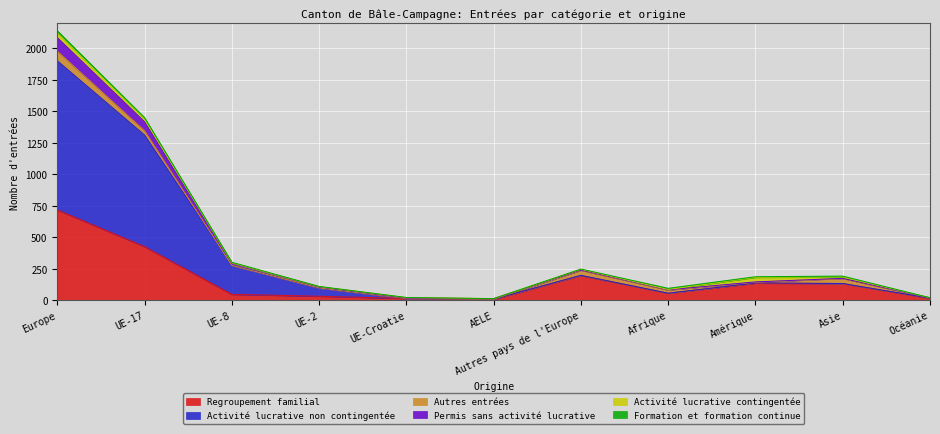

At how many categories does at least one series exceed 1852?

1